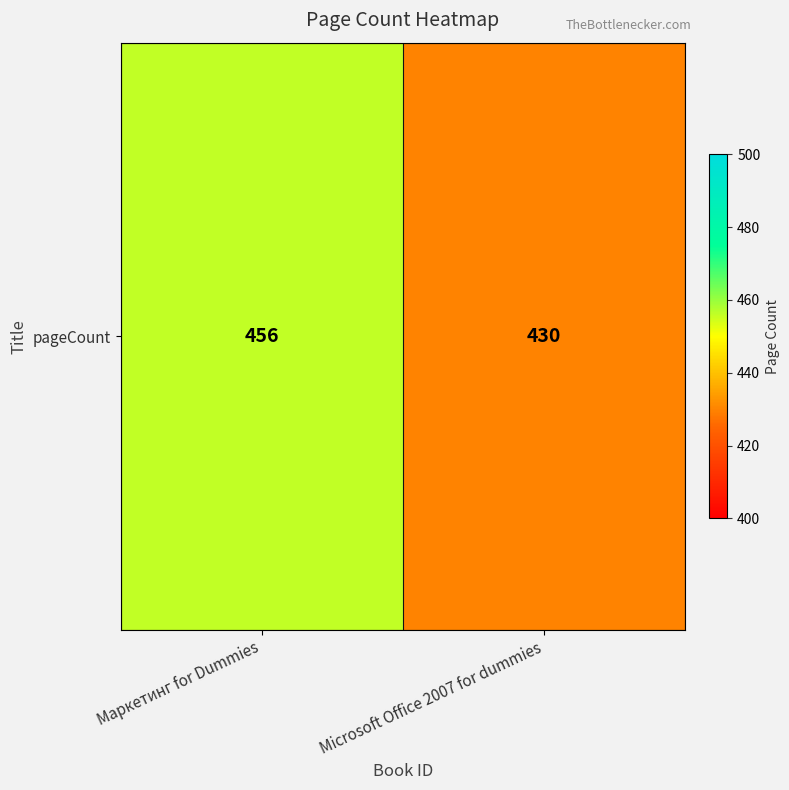

What is the change in value from Маркетинг for Dummies to Microsoft Office 2007 for dummies?

-26